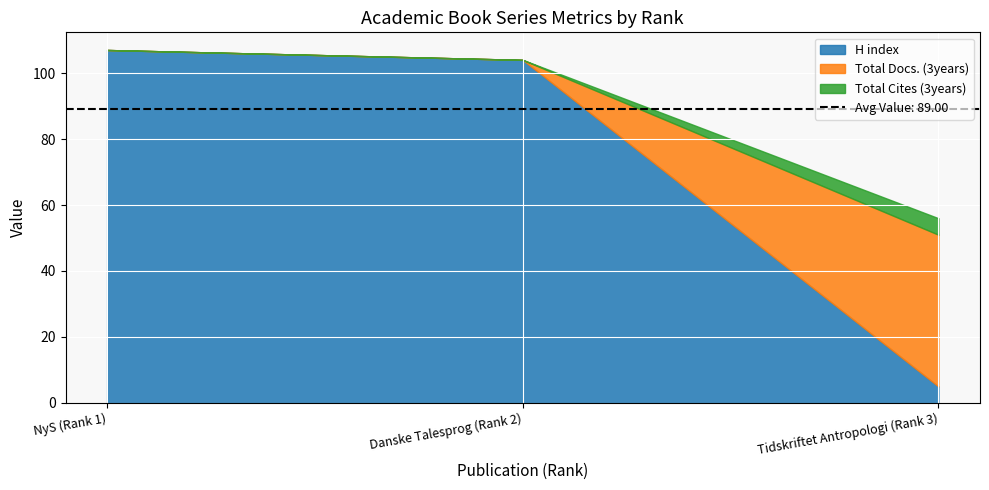

Is the value of H index at Tidskriftet Antropologi (Rank 3) greater than the value of Total Cites (3years) at Danske Talesprog (Rank 2)?

Yes